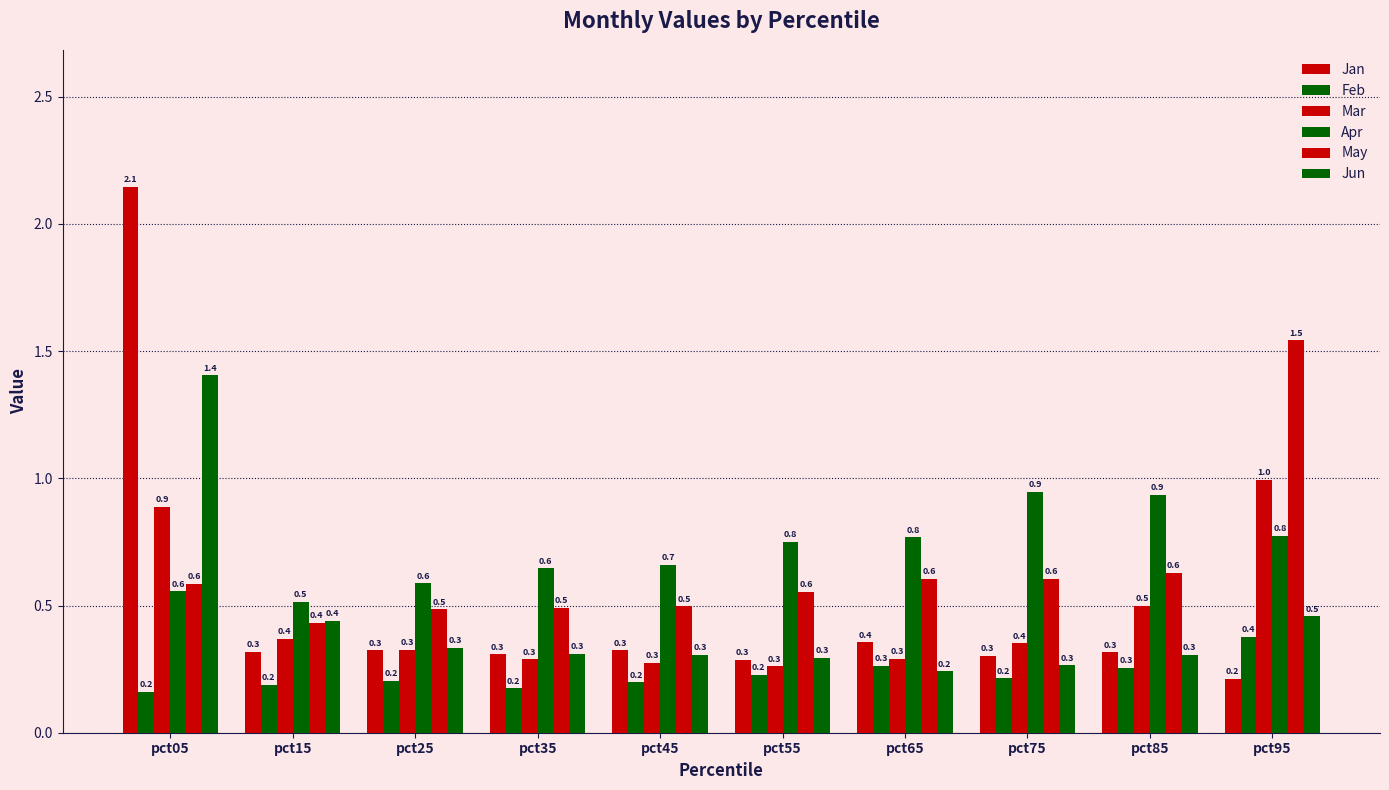

The value of May at pct15 is 0.7. True or false?

False